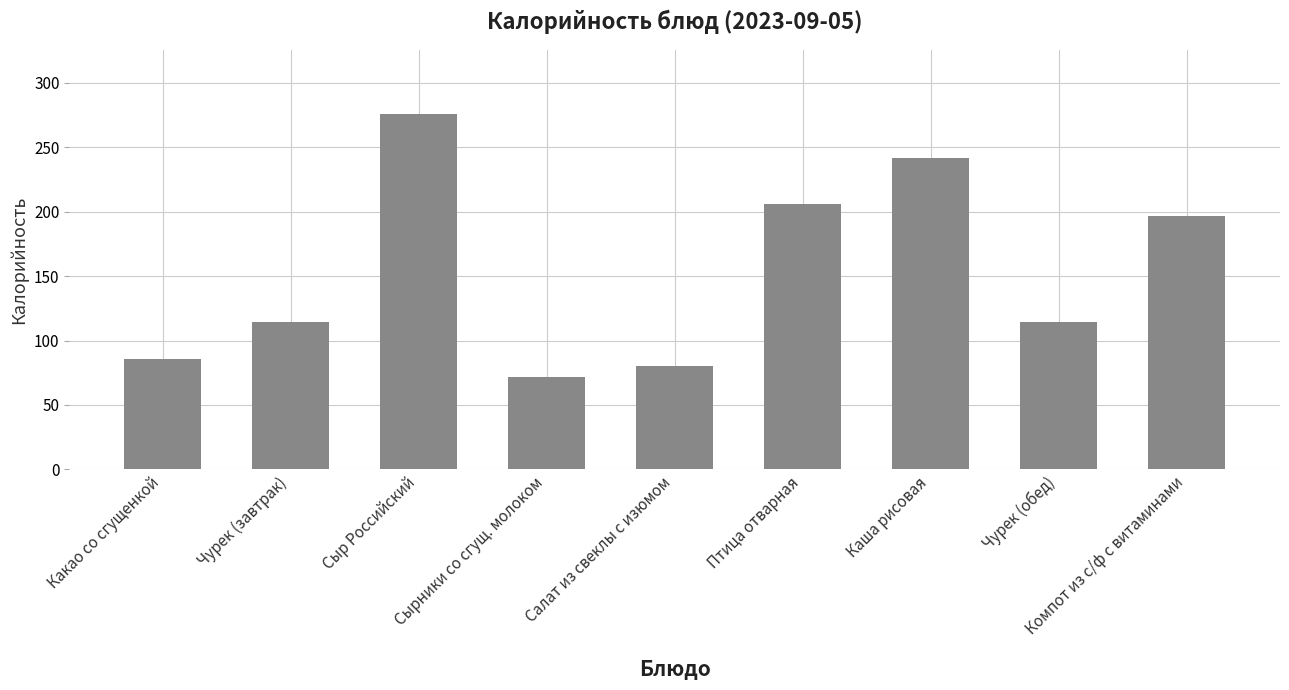

What is the smallest value displayed?

71.7